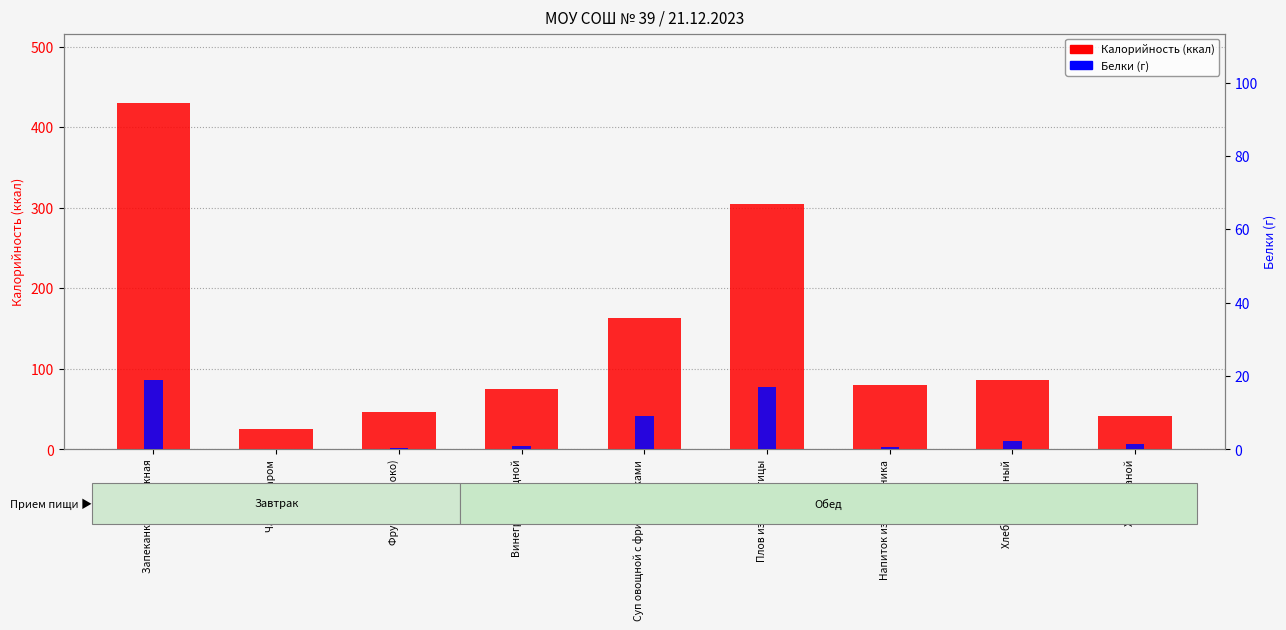

Reading left to right, what are all the values shown in this chart?

Калорийность (ккал): Запеканка творожная=430.5	Чай с сахаром=25.8	Фрукты (яблоко)=47.0	Винегрет овощной=75.1	Суп овощной с фрикадельками=163.2	Плов из мяса птицы=305.3	Напиток из шиповника=79.4	Хлеб пшеничный=85.8	Хлеб ржаной=42.0
Белки (г): Запеканка творожная=18.9	Чай с сахаром=0.1	Фрукты (яблоко)=0.4	Винегрет овощной=0.8	Суп овощной с фрикадельками=9.1	Плов из мяса птицы=16.9	Напиток из шиповника=0.6	Хлеб пшеничный=2.2	Хлеб ржаной=1.4